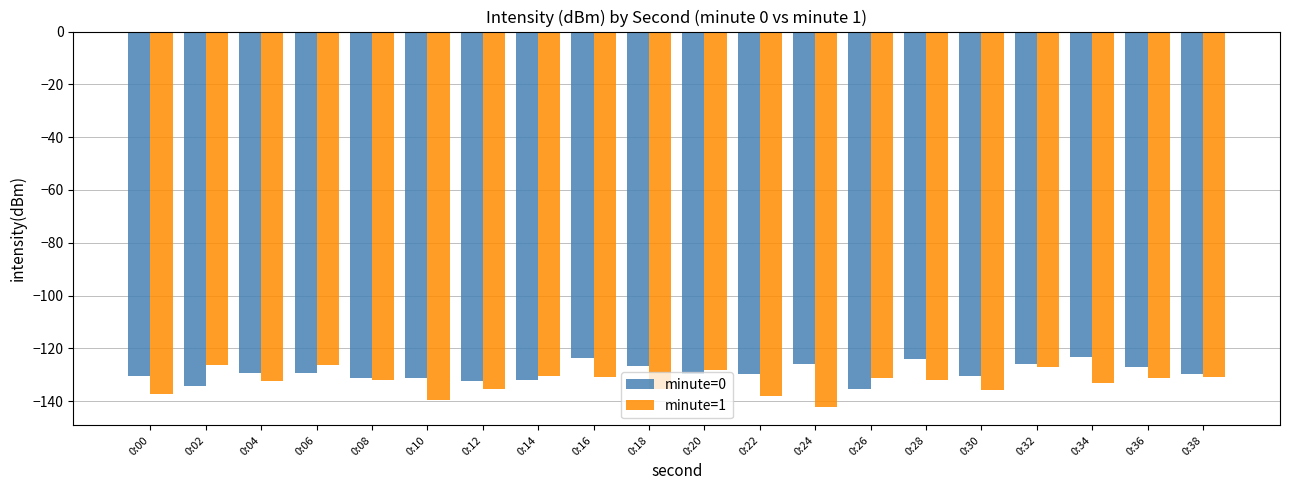

Does the chart contain any negative values?

Yes